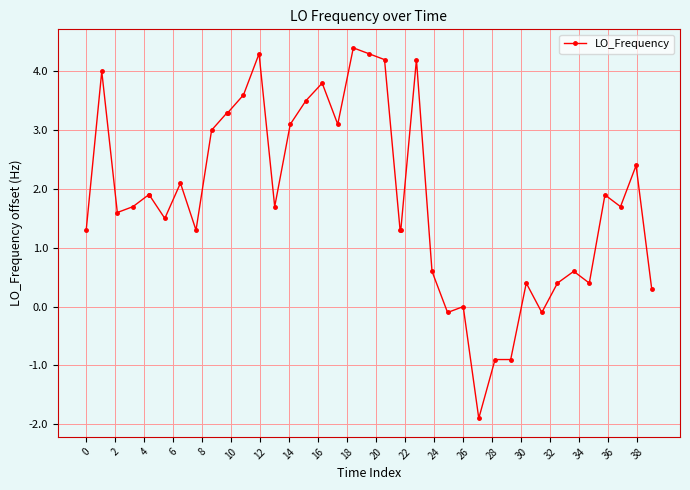

True or false: the data has more than 2 interior local peaks.

True